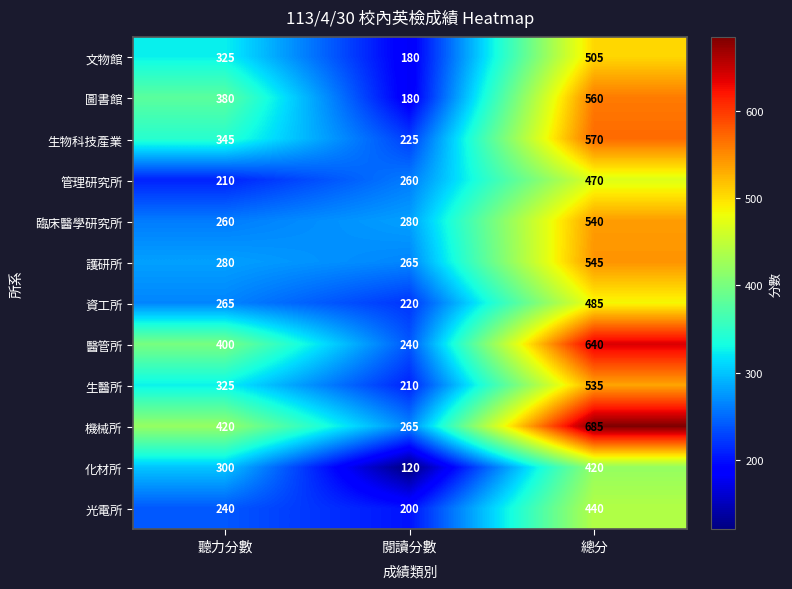

What is the average value of the 資工所 series?

323